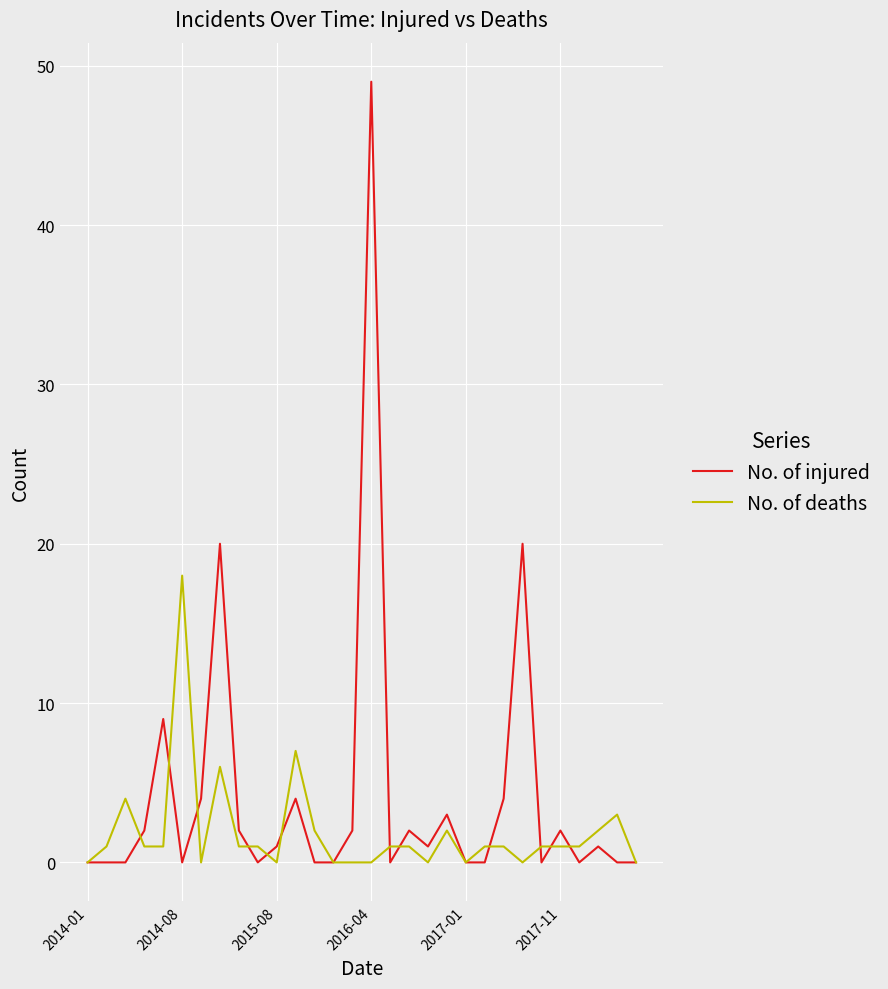

Rank the series by their average value, from lowest to highest.

No. of deaths, No. of injured